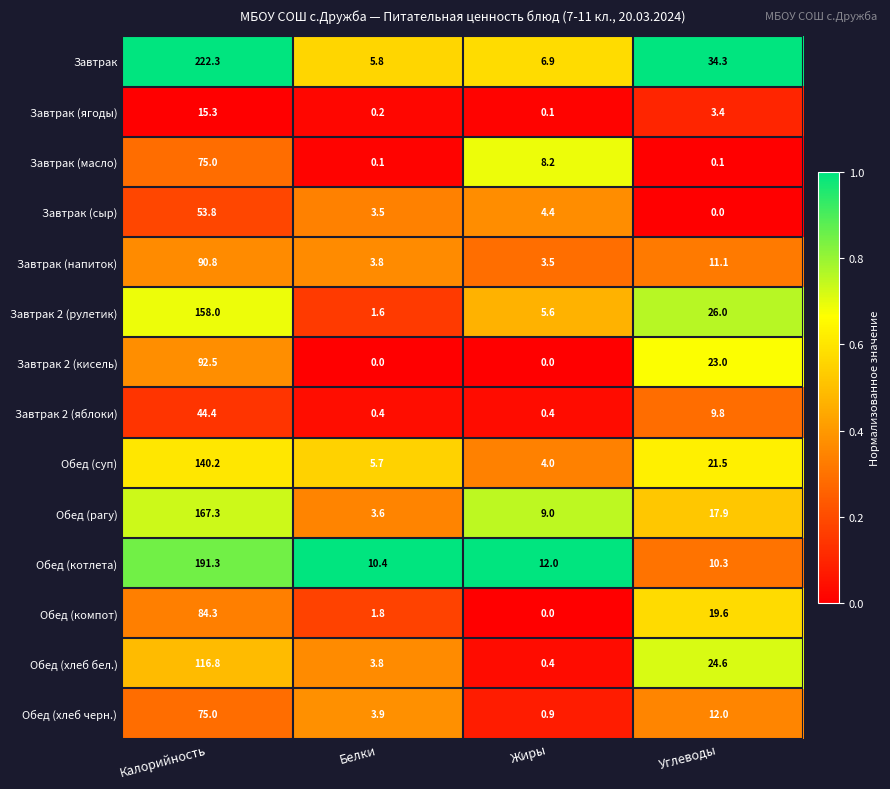

What is the lowest value of the Обед (суп) series?

4.0